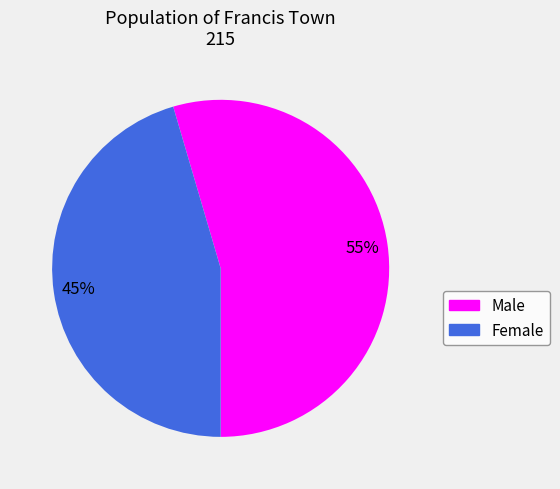

Which slice is the smallest?

Female